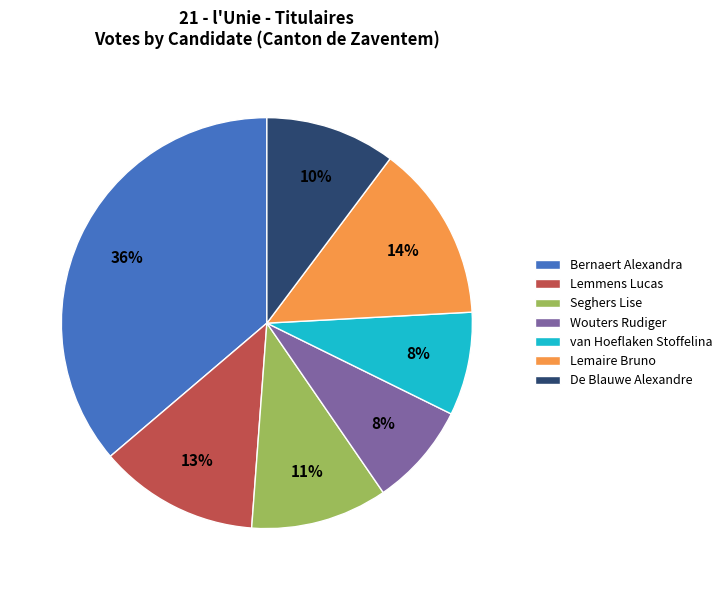

To the nearest percent, what is the average slice percentage?

14%